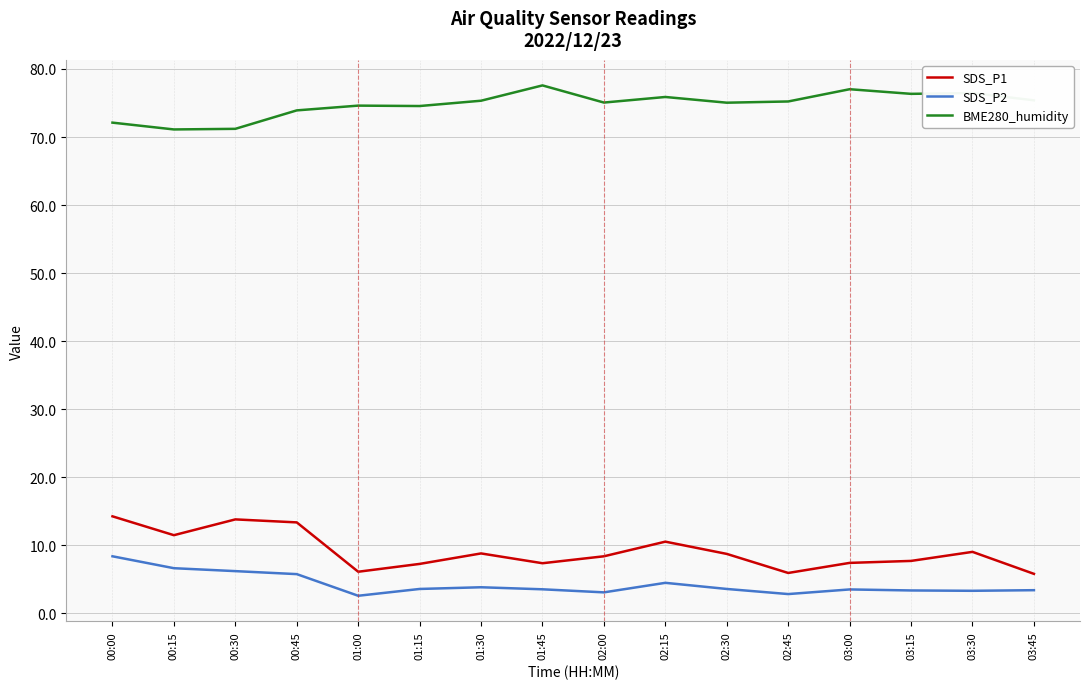

Is it true that BME280_humidity equals 75.2 at 02:45?

True